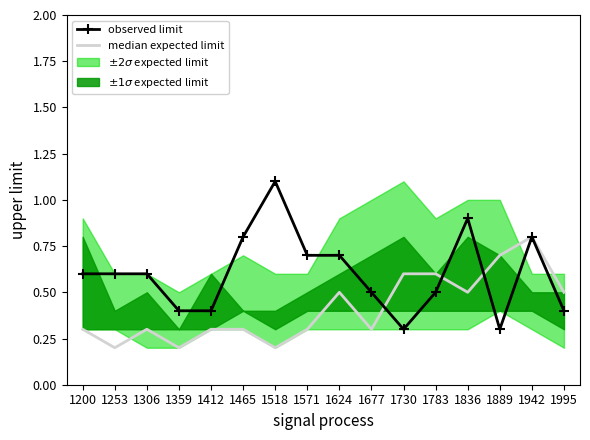

How many times do observed limit and median expected limit cross each other?

3